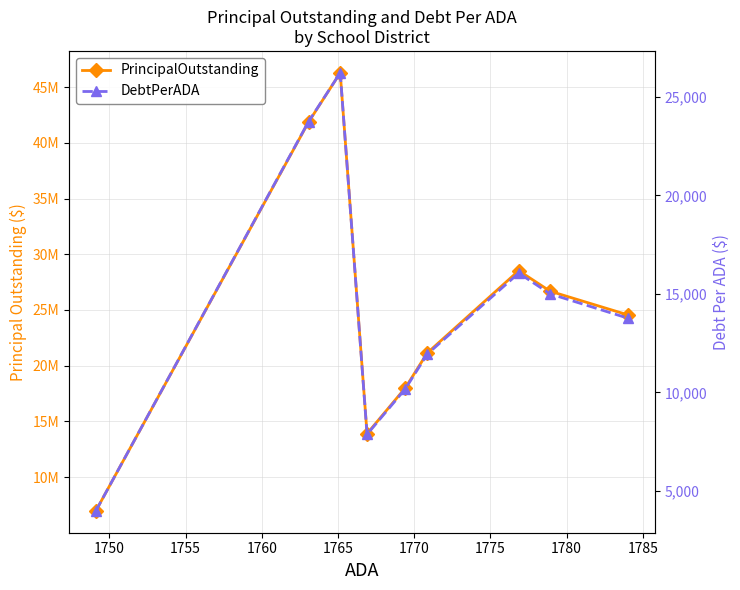

What are all the series names shown in the legend?

PrincipalOutstanding, DebtPerADA